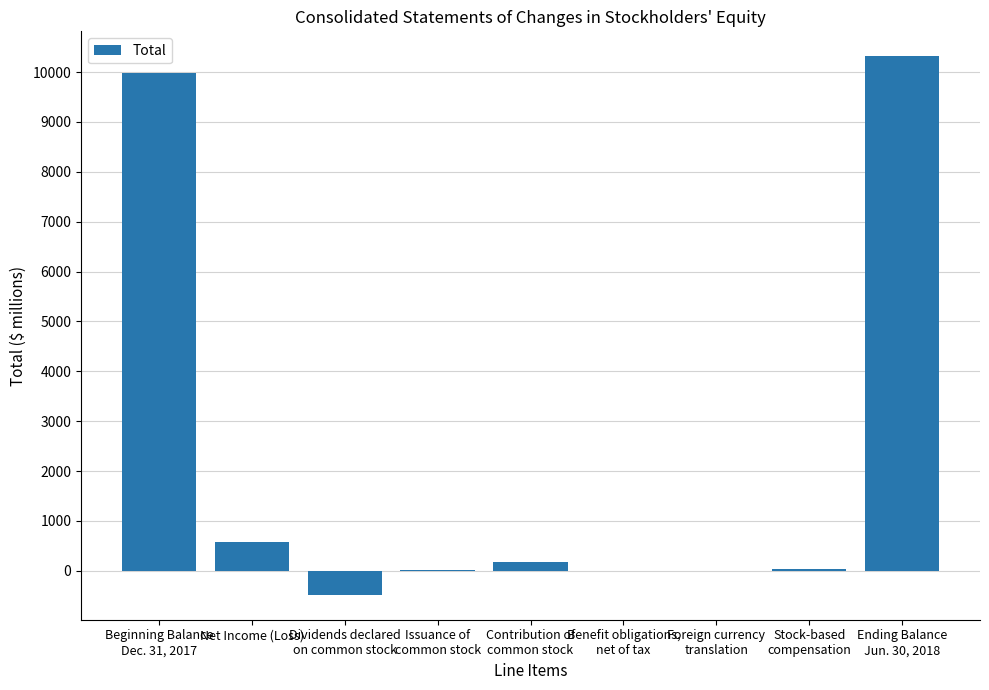

What is the difference between the values at Foreign currency
translation and Beginning Balance
Dec. 31, 2017?

9991